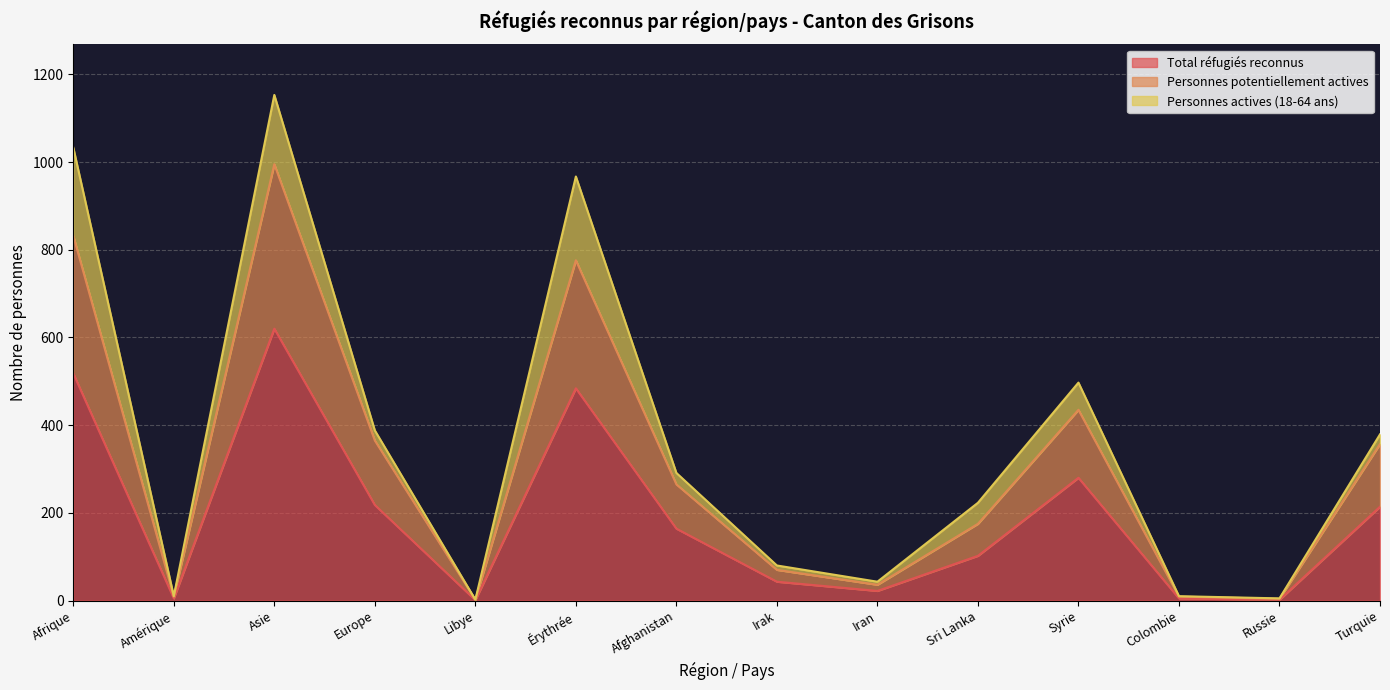

Where does the Total réfugiés reconnus series first go above 164?

Afrique